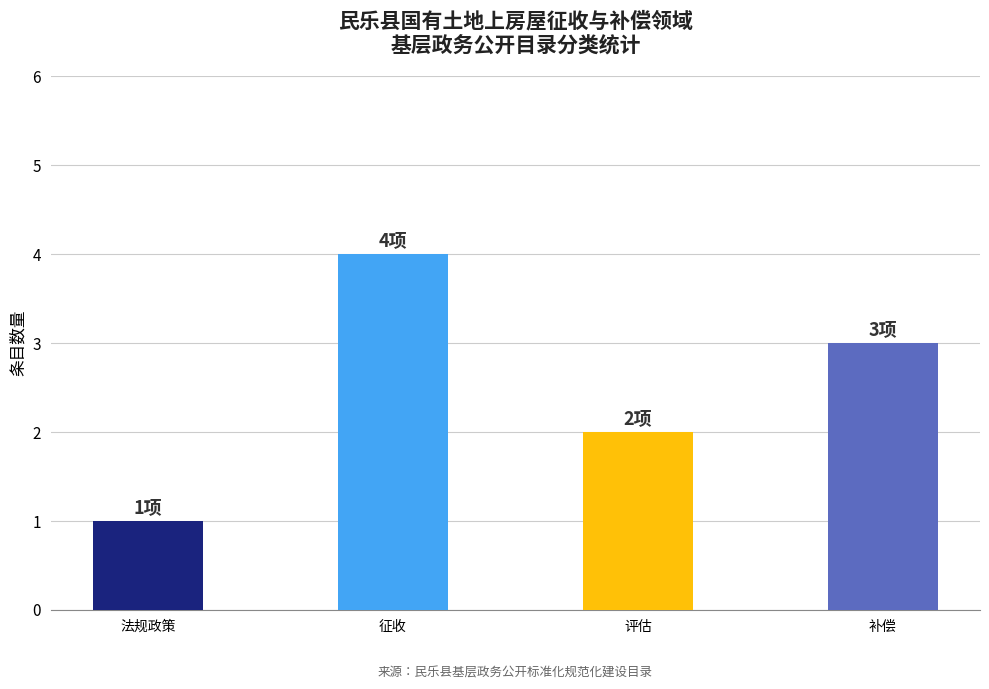

What is the change in value from 征收 to 补偿?

-1